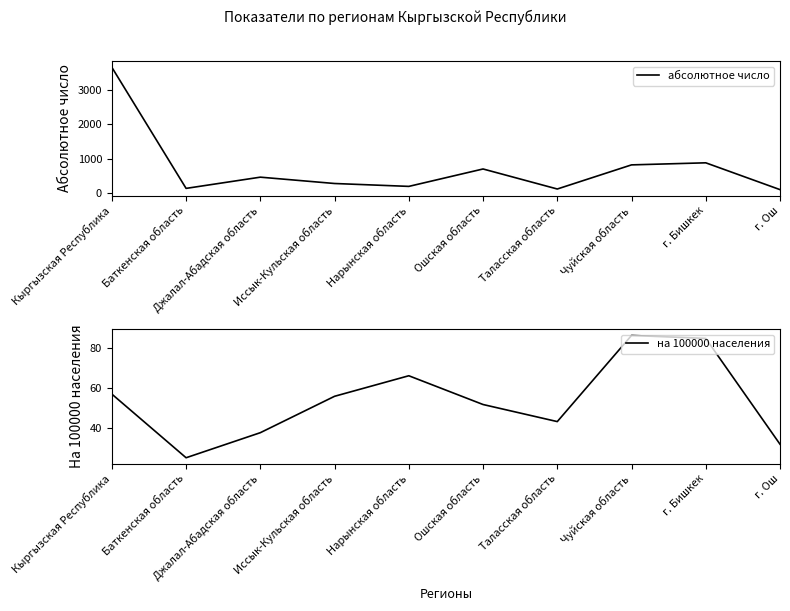

How many distinct data groups are displayed?

2